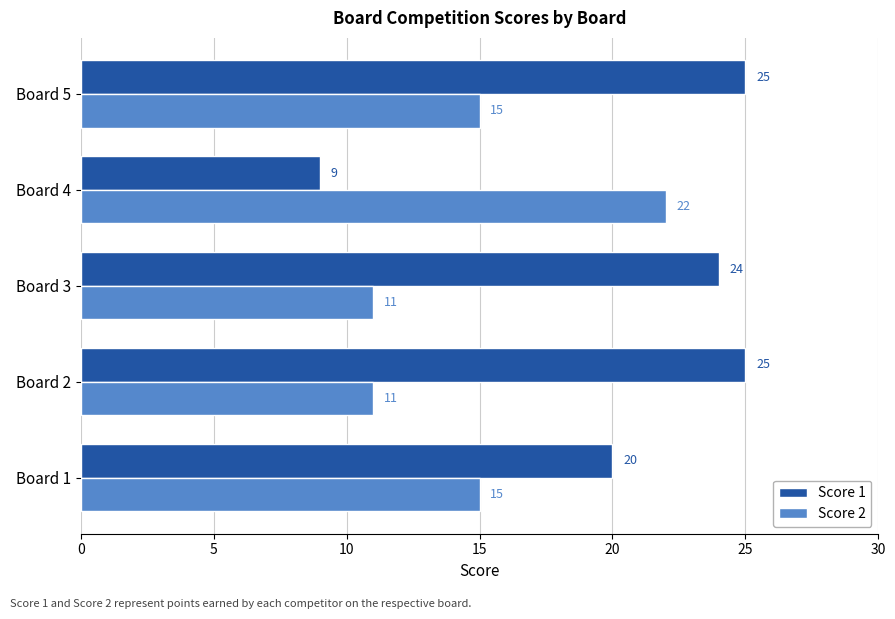

What is the highest value of the Score 2 series?

22